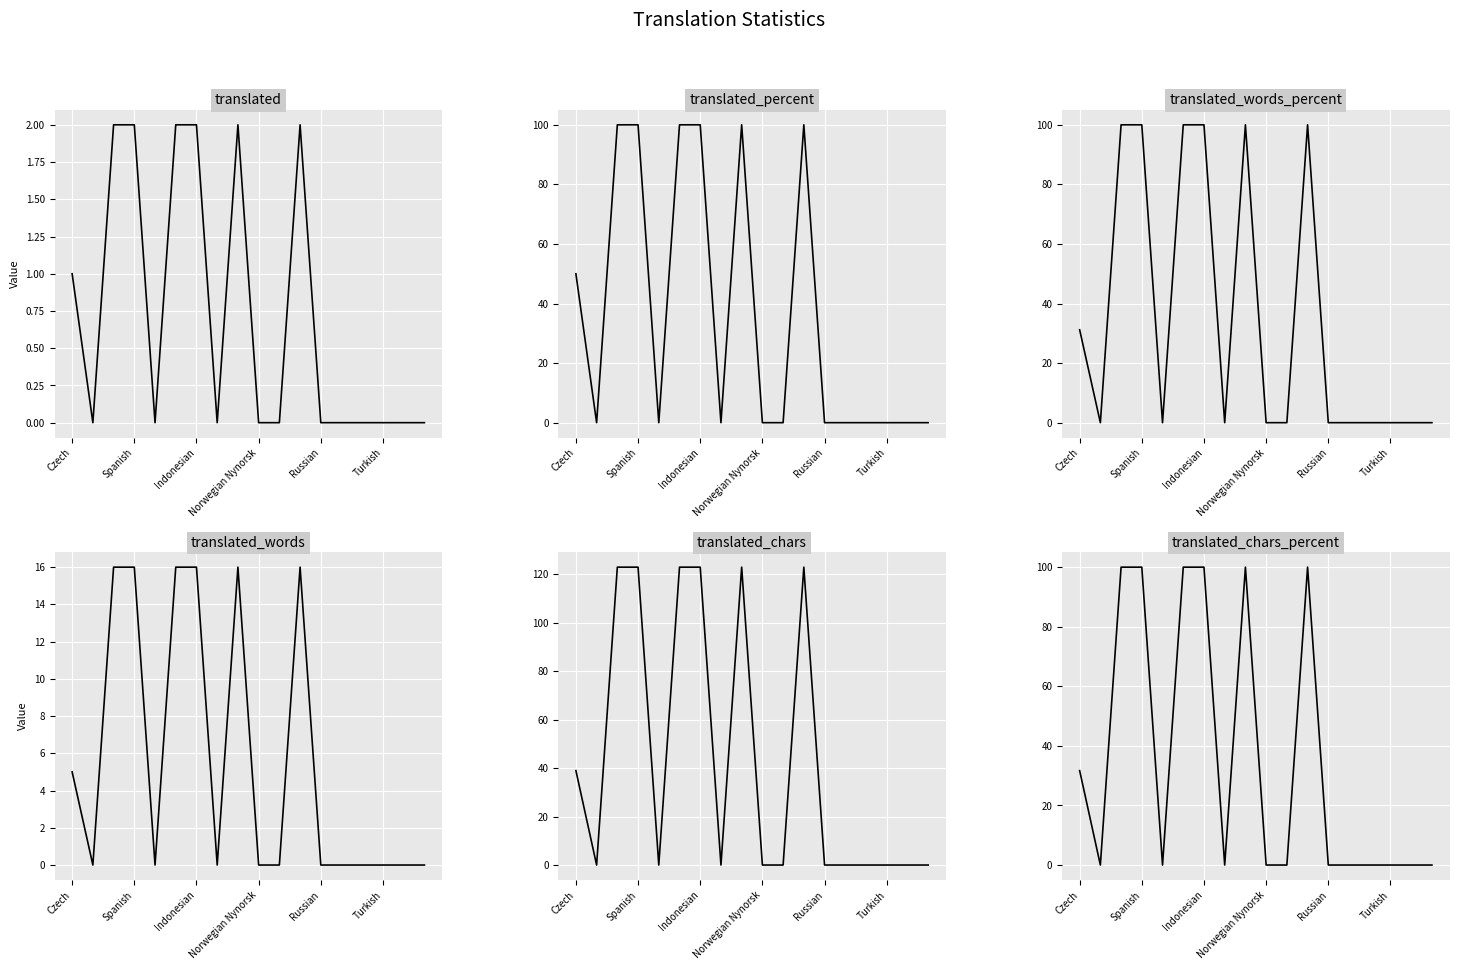

How many lines are shown in the chart?

6